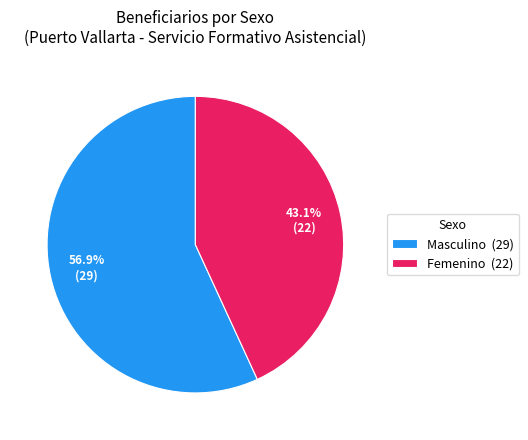

To the nearest percent, what is the difference between the largest and smallest slice percentages?

14%